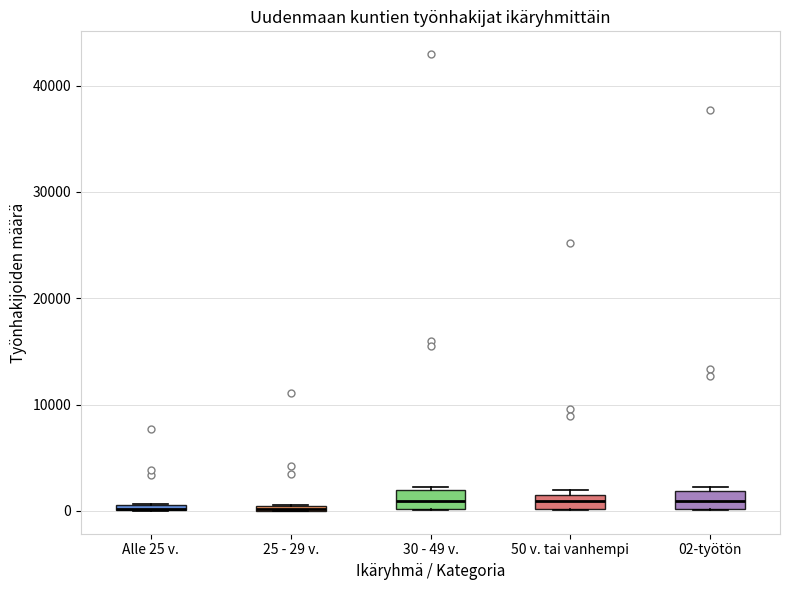

Where is the lower edge of the box for 25 - 29 v. on the y-axis? The values are not printed on the chart, so give them approximately, as read against the axis.

0